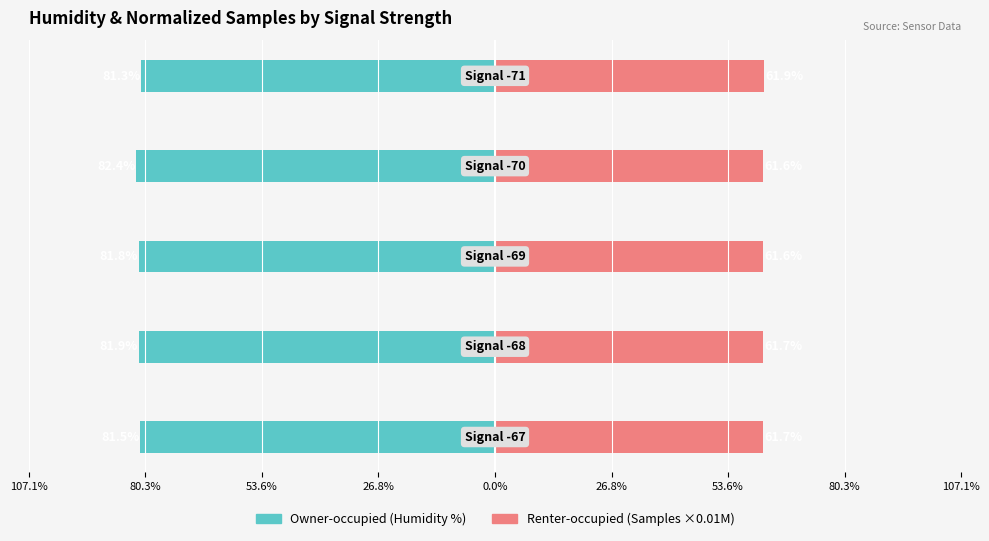

Reading right to left, list all the values displayed in this chart.

Owner-occupied: -81.3	-82.4	-81.8	-81.9	-81.5
Renter-occupied: 61.9	61.6	61.6	61.7	61.7